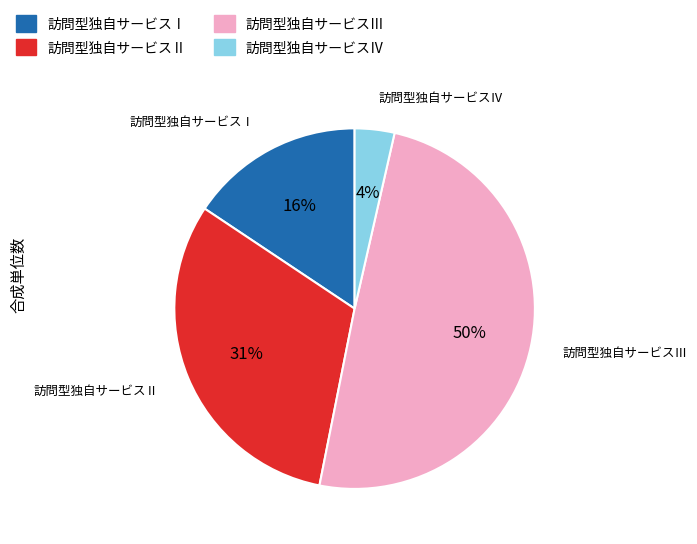

To the nearest percent, what is the average slice percentage?

25%